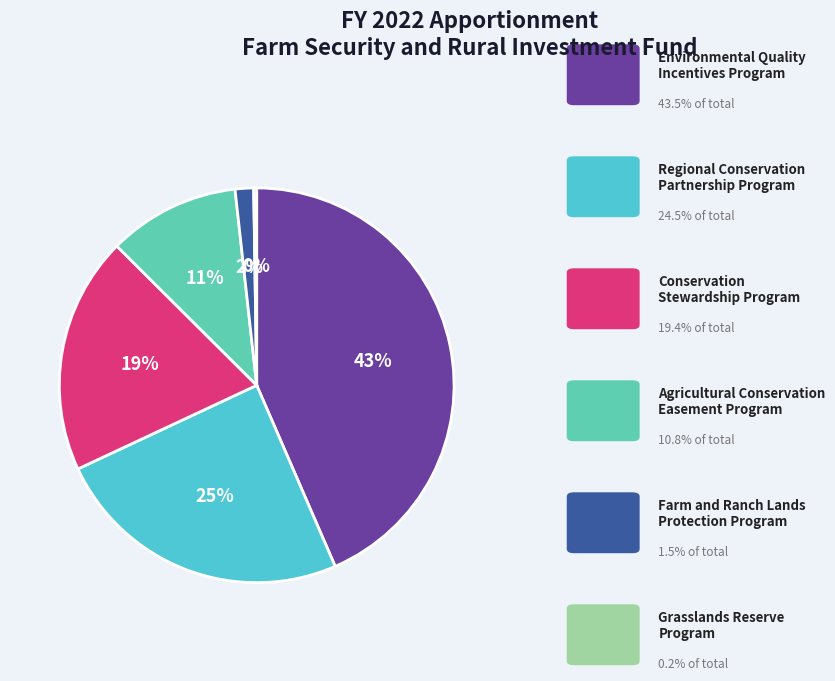

Does any single category account for the majority?

No